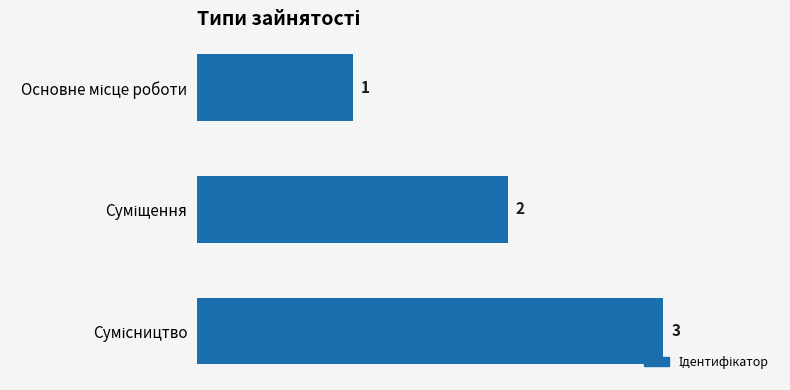

What is the sum of all values?

6